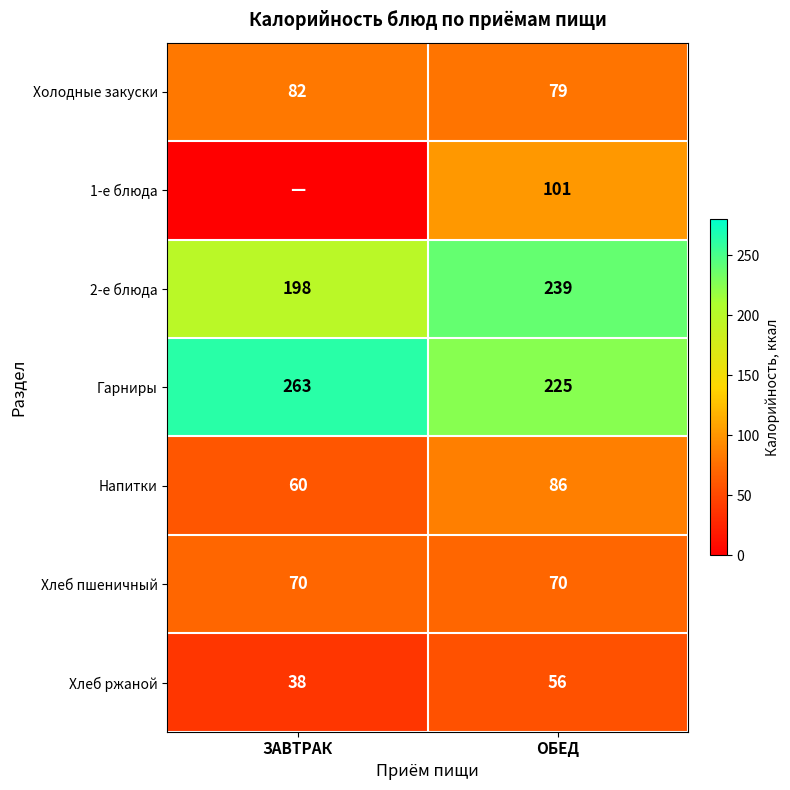

What is the spread (max minus min) of values at ОБЕД?

183